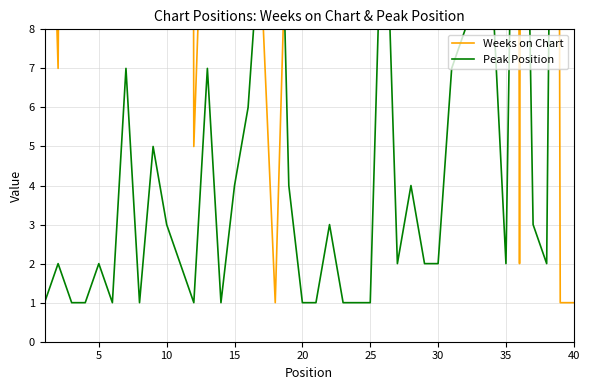

List the series in order of their peak value, highest first.

Weeks on Chart, Peak Position